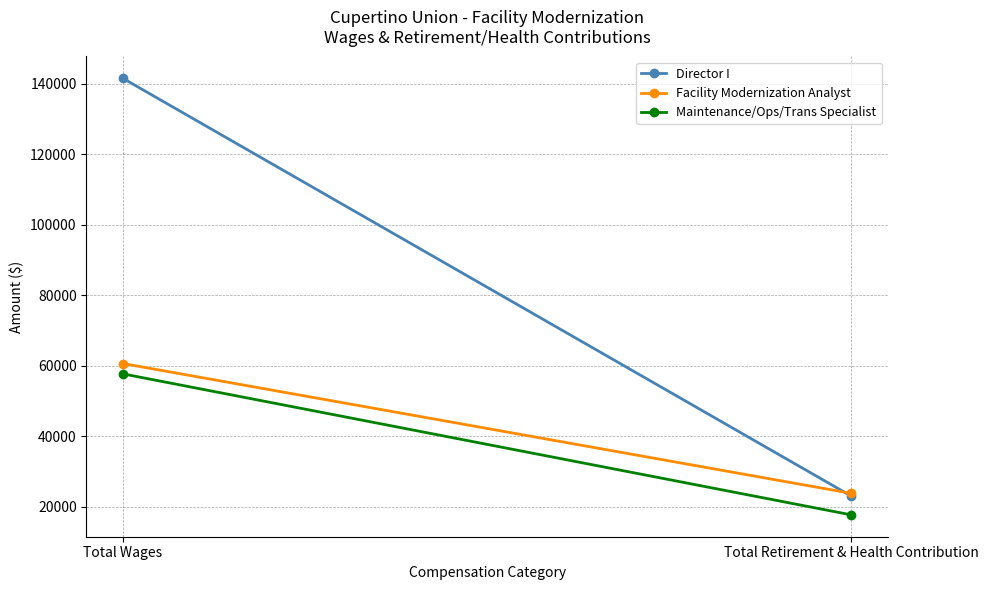

Reading left to right, transcribe all the data shown in this chart.

Director I: Total Wages=141596	Total Retirement & Health Contribution=22946
Facility Modernization Analyst: Total Wages=60603	Total Retirement & Health Contribution=23733
Maintenance/Ops/Trans Specialist: Total Wages=57669	Total Retirement & Health Contribution=17620